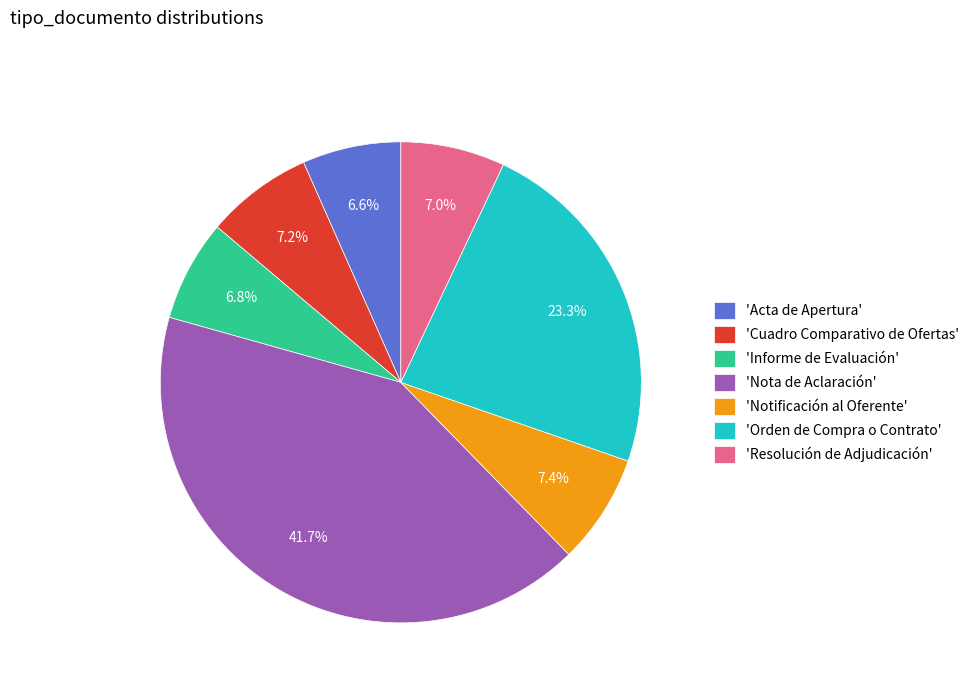

What percentage do 'Orden de Compra o Contrato' and 'Nota de Aclaración' together represent?

65.0%